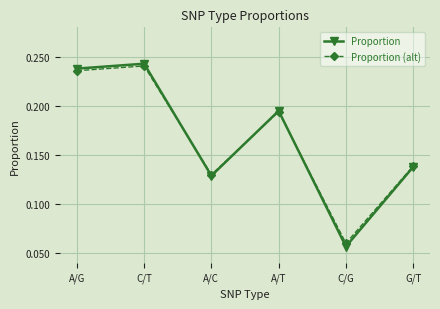

How many Proportion (alt) values are between 0 and 1?

6